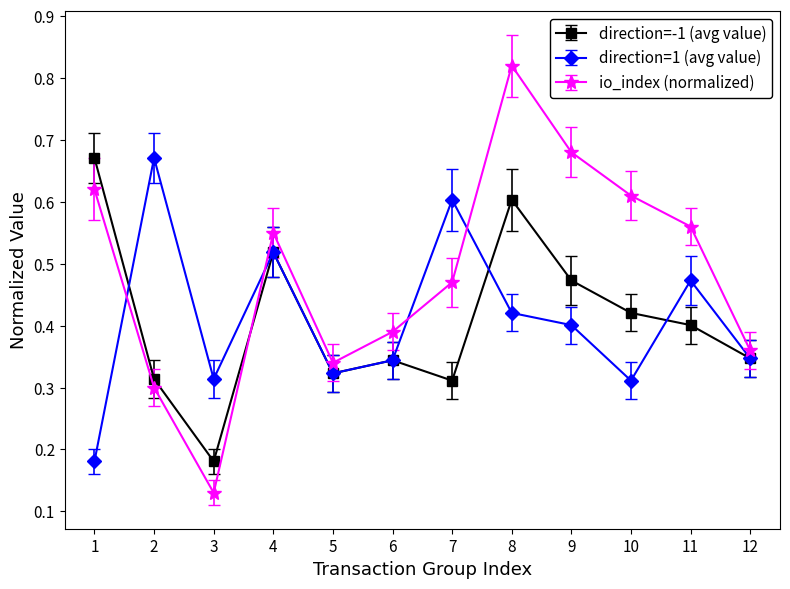

Which category has the highest value across all series?

8